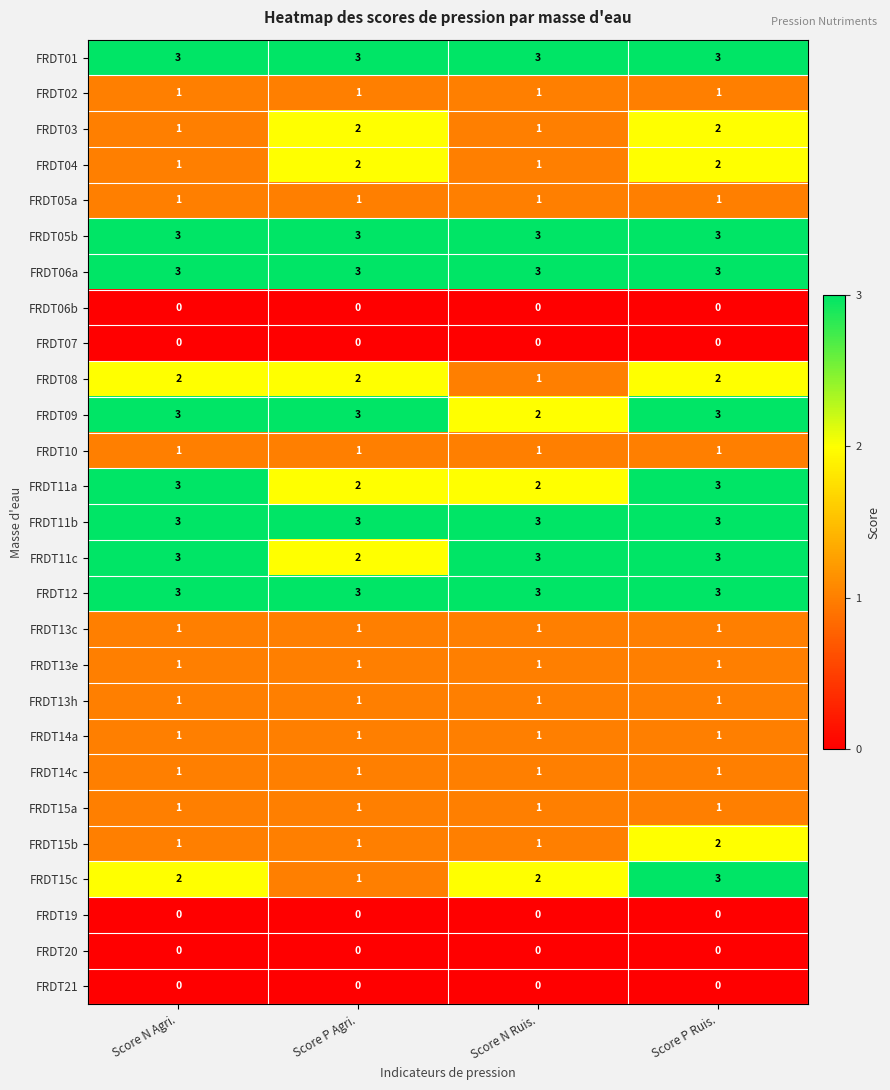

What is the highest value of the FRDT11a series?

3